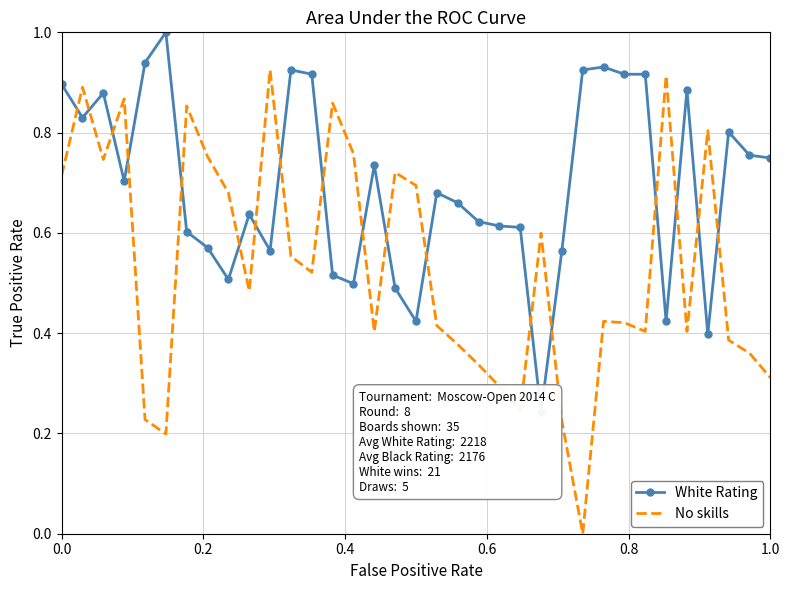

Rank the series by their maximum value, from highest to lowest.

White Rating, No skills